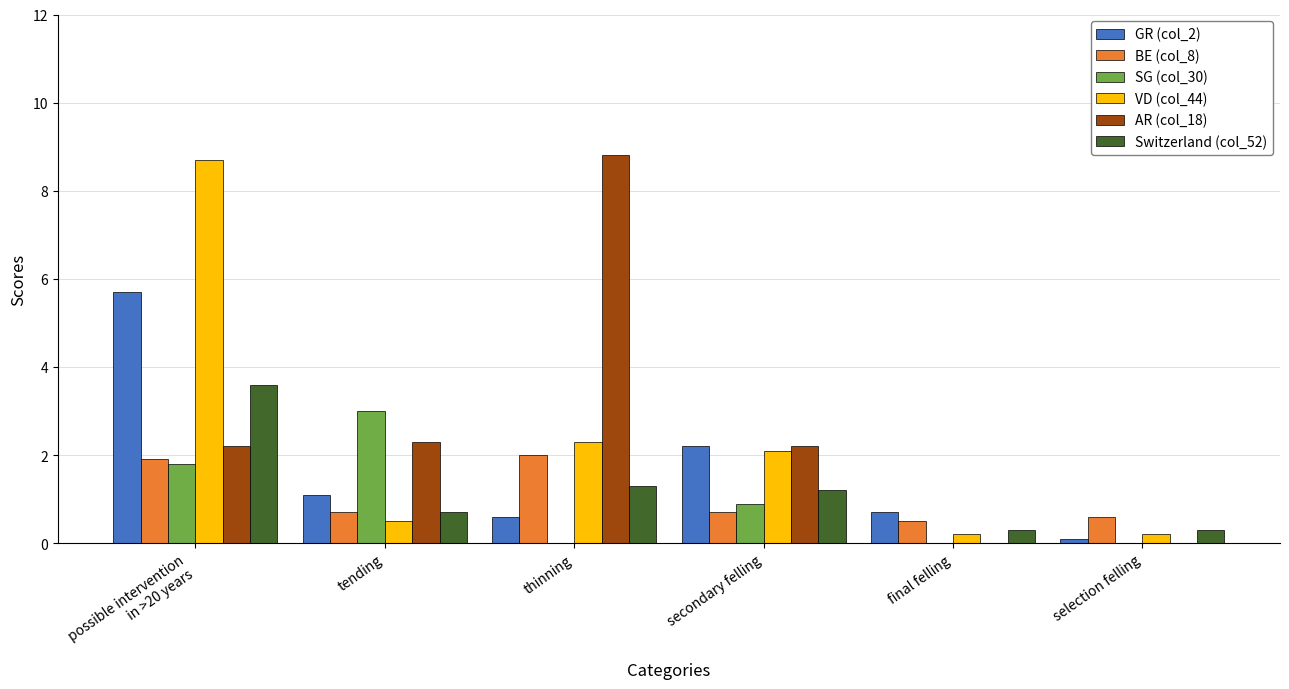

Is it true that SG (col_30) equals 5.0 at tending?

False